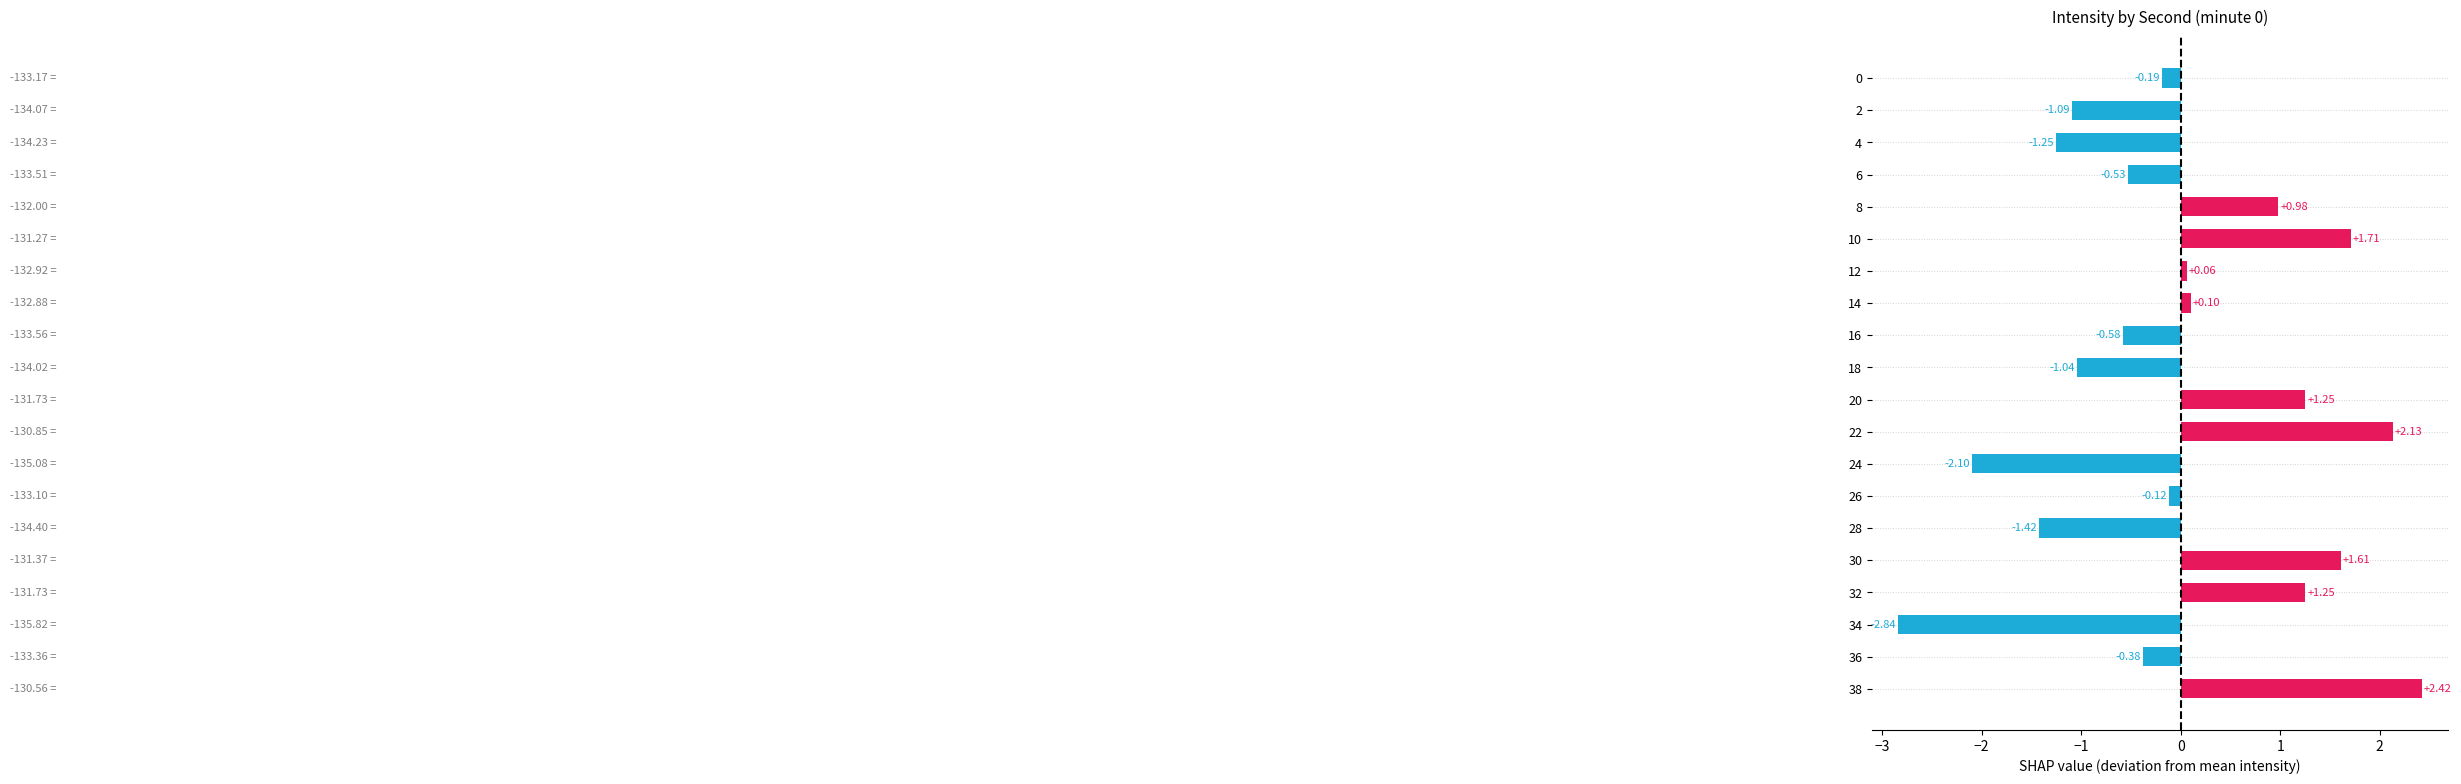

What is the difference between the values at 32 and 16?

1.8